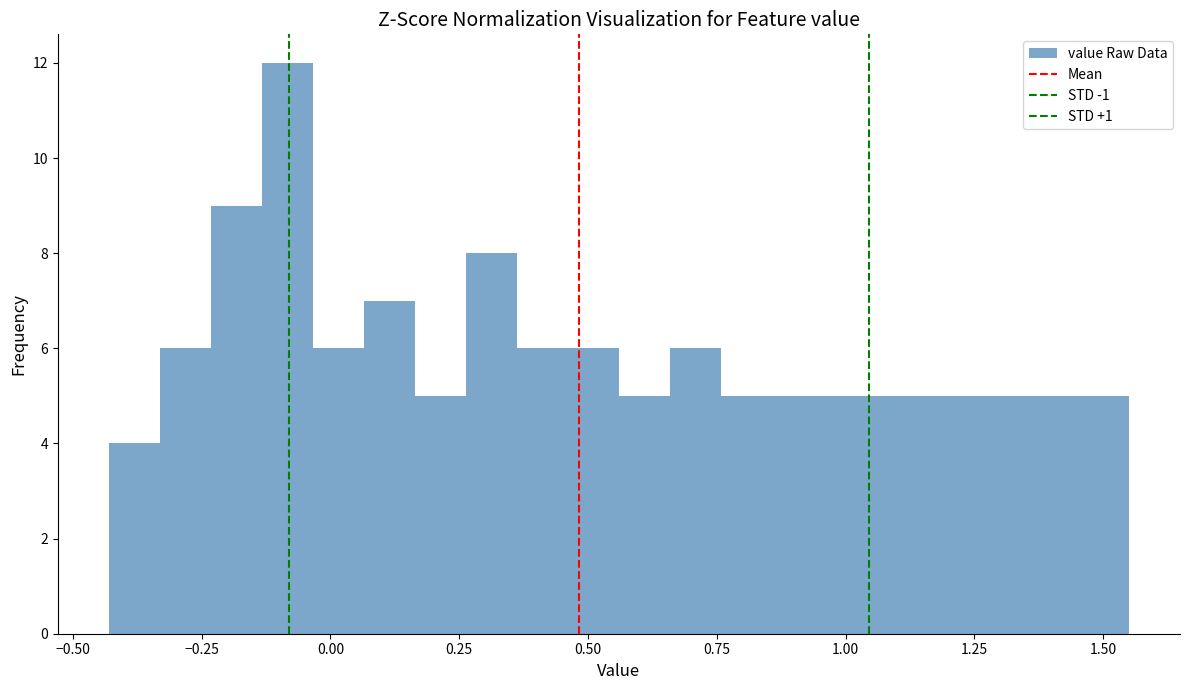

Read against the x-axis, roughly where is the centre of the tallest bar?

-0.10